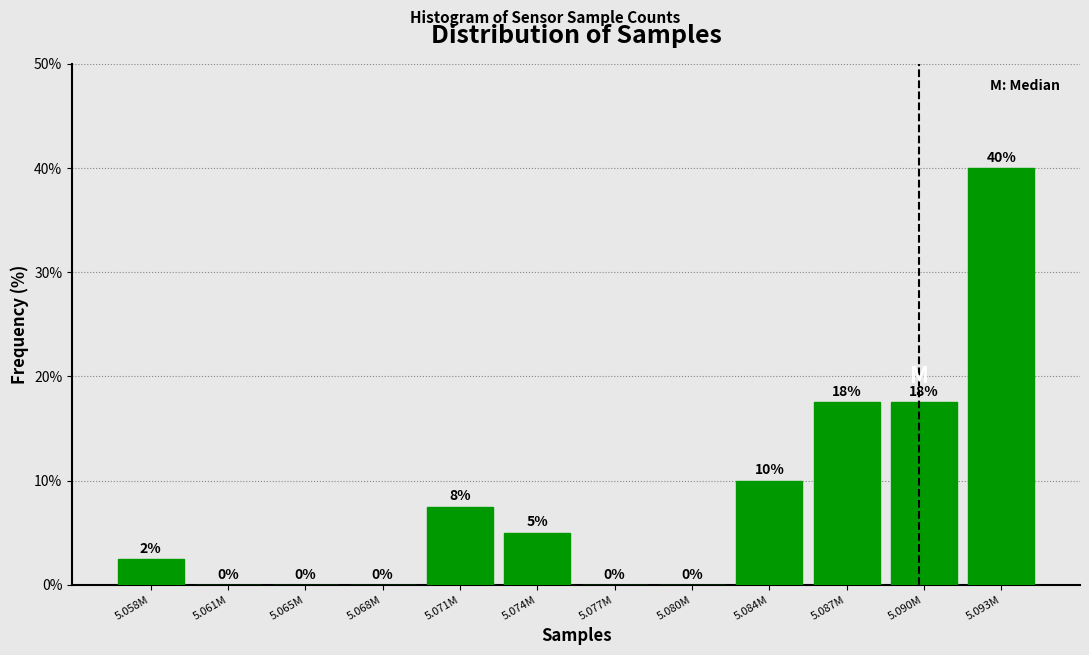

True or false: the data shows -16.5 at 5.065M.

False